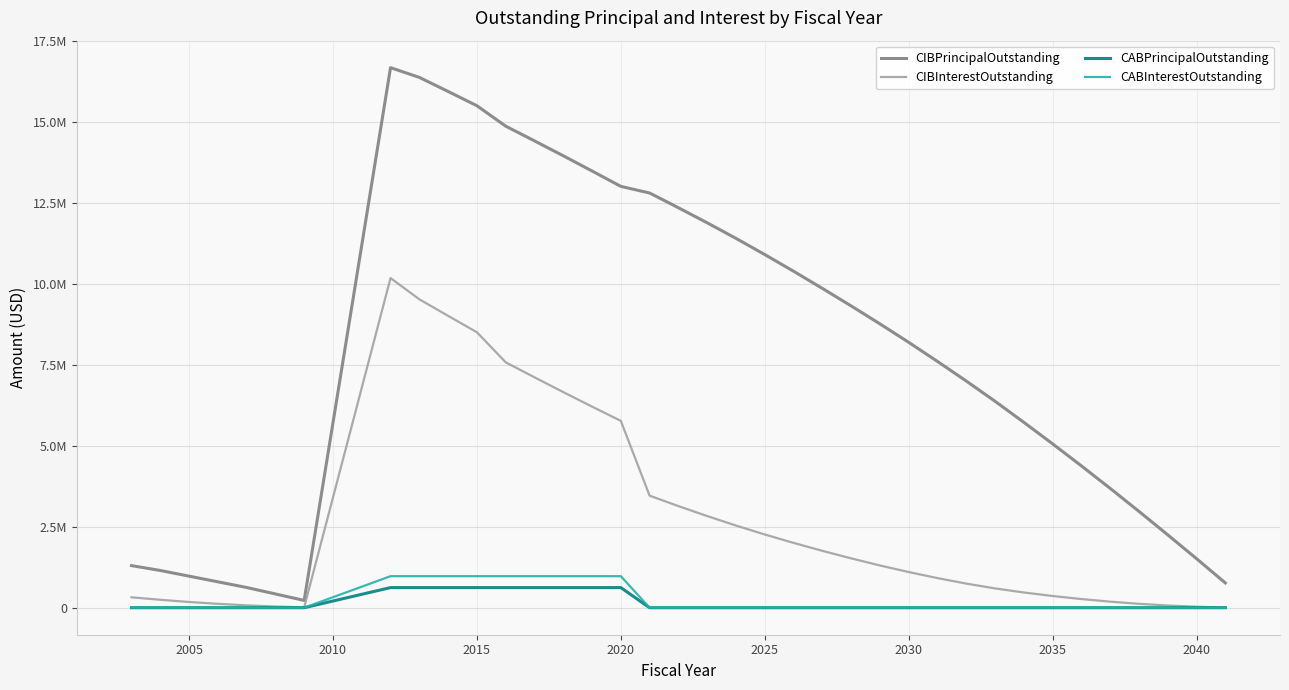

Is this an area chart (filled region under the line)?

No